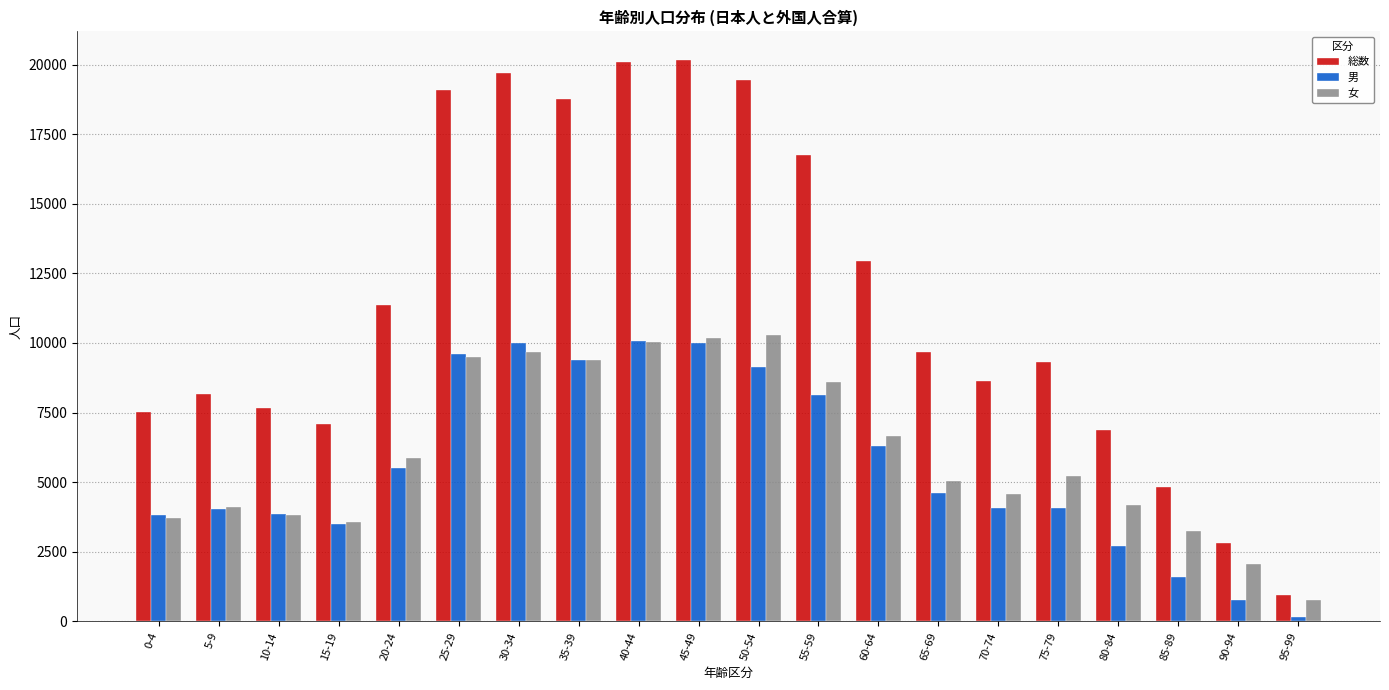

Where does the 女 series first go above 5236?

20-24